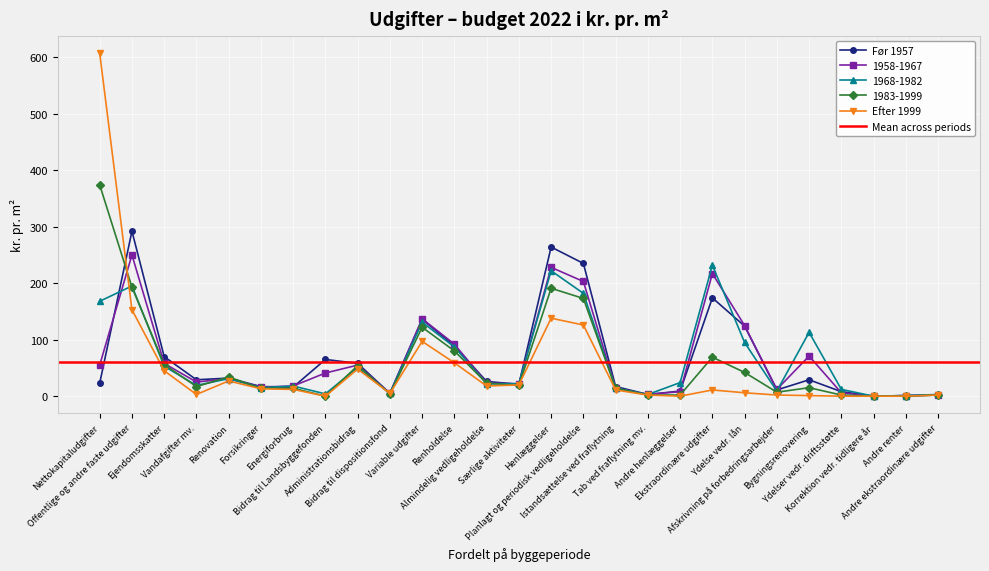

List the series in order of their peak value, highest first.

Efter 1999, 1983-1999, Før 1957, 1958-1967, 1968-1982